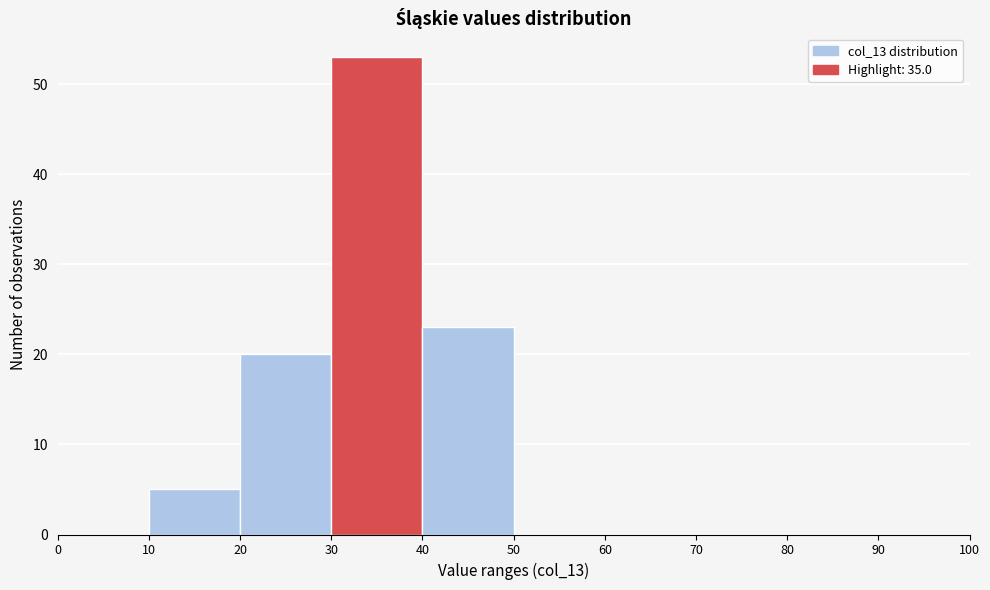

Reading left to right, list every bar in this chart as the range it spans on the x-axis followed by its height. The values are not printed on the chart, so give them approximately, as read against the axis.

0 to 10: 0
10 to 20: 5
20 to 30: 20
30 to 40: 53
40 to 50: 23
50 to 60: 0
60 to 70: 0
70 to 80: 0
80 to 90: 0
90 to 100: 0